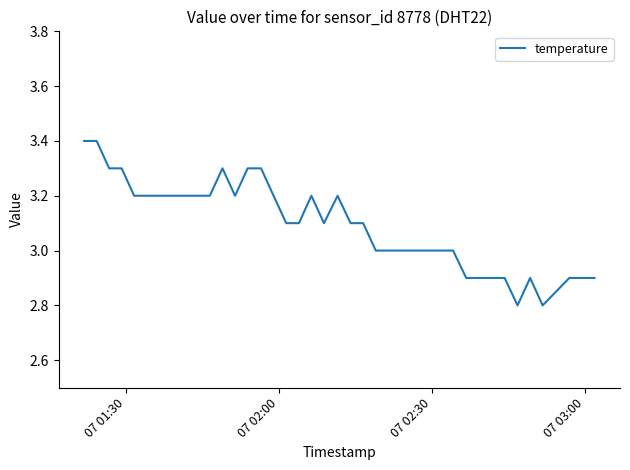

What is the smallest value displayed?

2.8